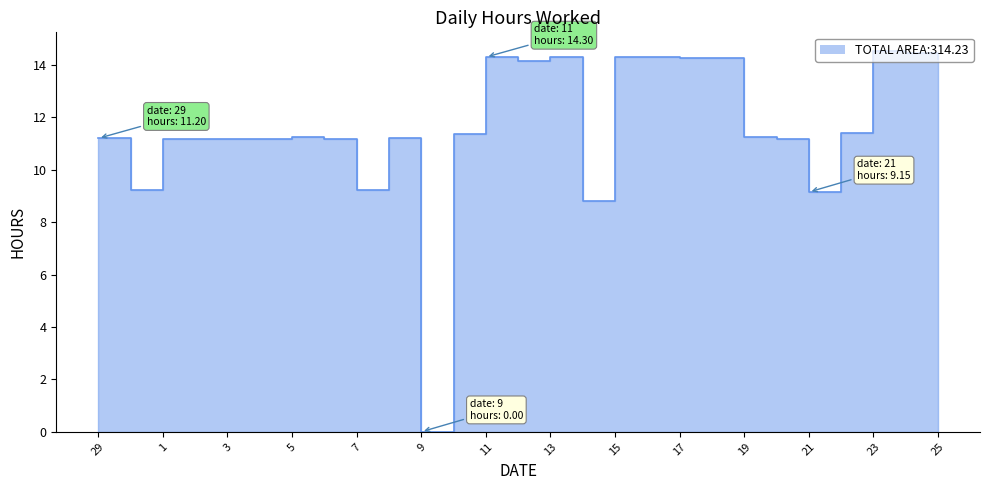

Read the value at 14.

8.8